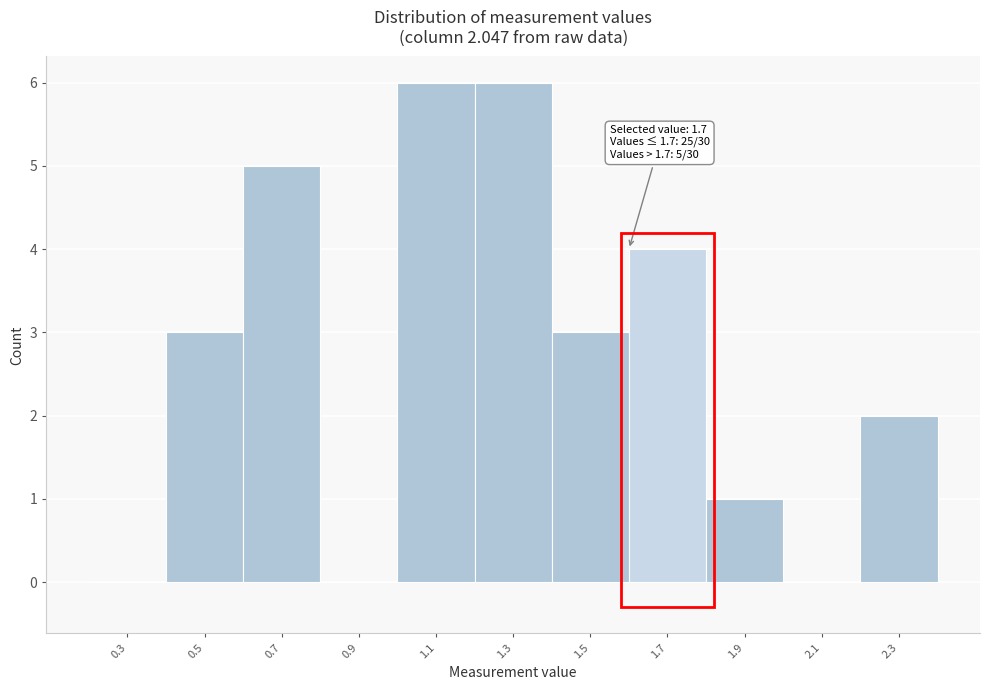

Reading left to right, extract all data points from this chart.

0.3=0	0.5=3	0.7=5	0.9=0	1.1=6	1.3=6	1.5=3	1.7=4	1.9=1	2.1=0	2.3=2